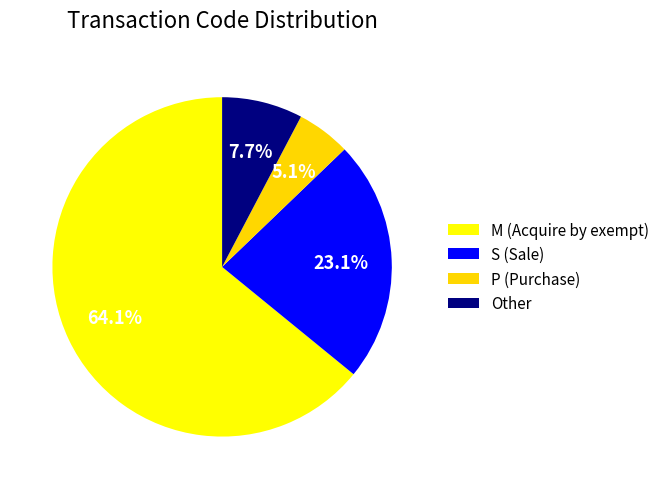

To the nearest percent, what is the average slice percentage?

25%